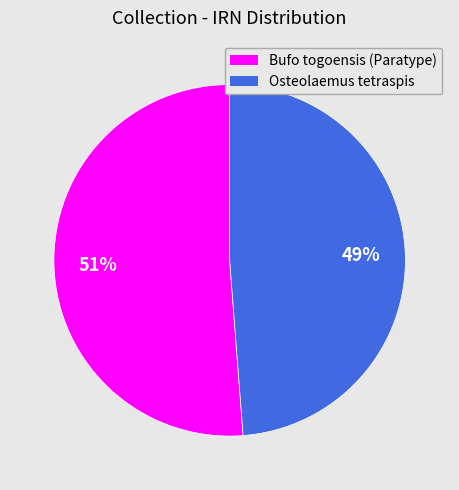

Approximately how many times larger is the value at Osteolaemus tetraspis compared to Bufo togoensis (Paratype)?

1.0